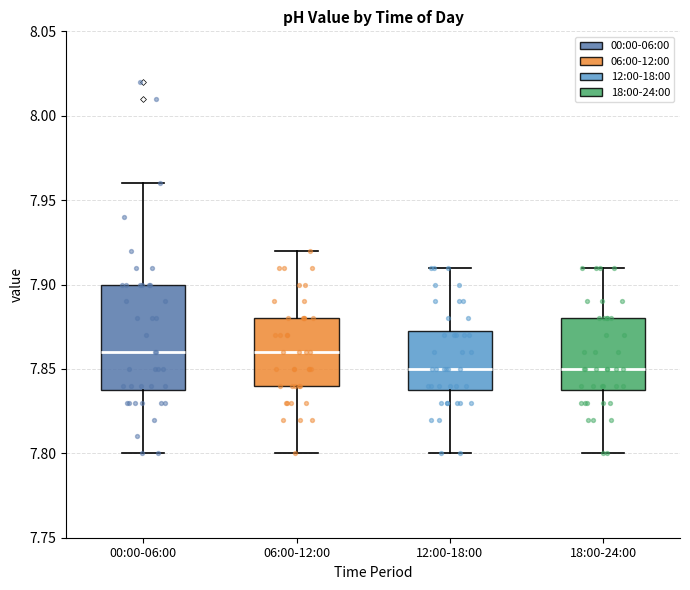

Where does the median line of the box for 06:00-12:00 sit on the y-axis? The values are not printed on the chart, so give them approximately, as read against the axis.

7.860